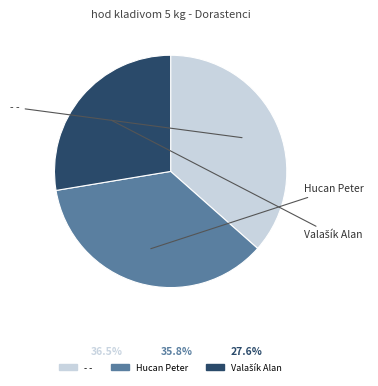

Is there any slice that represents more than half of the pie?

No